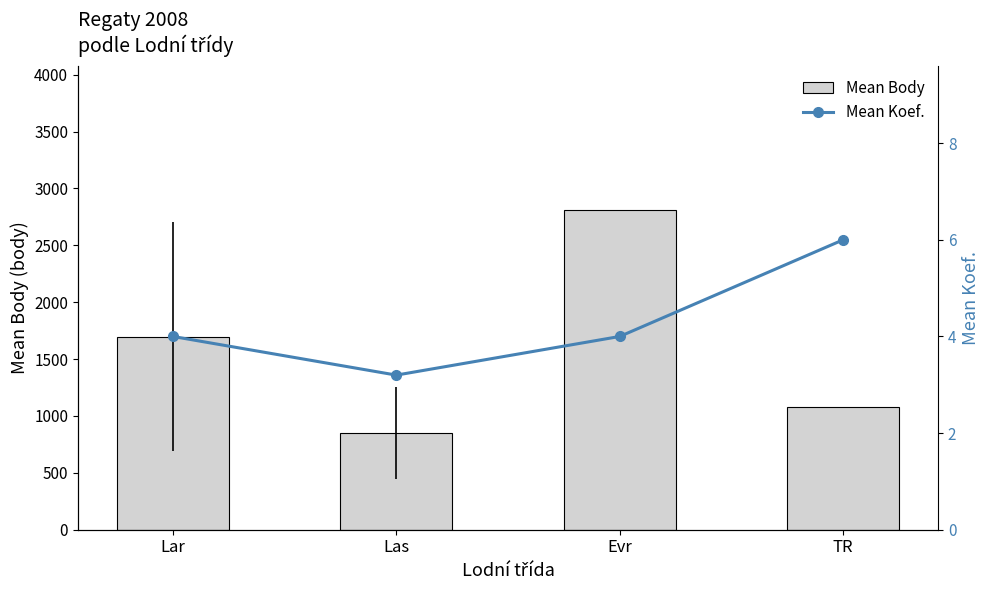

What is the difference between the Mean Koef. values at Las and Evr?

0.8